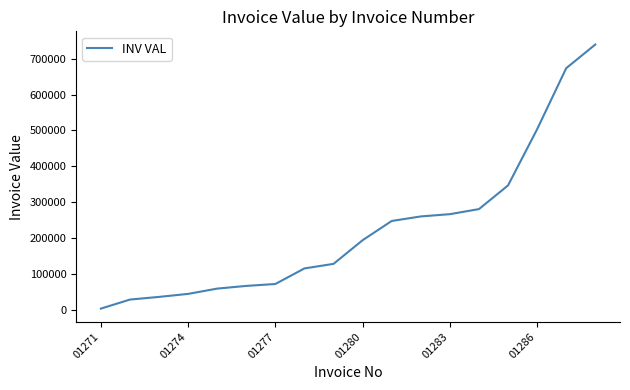

What is the difference between the maximum and minimum values?

736480.5